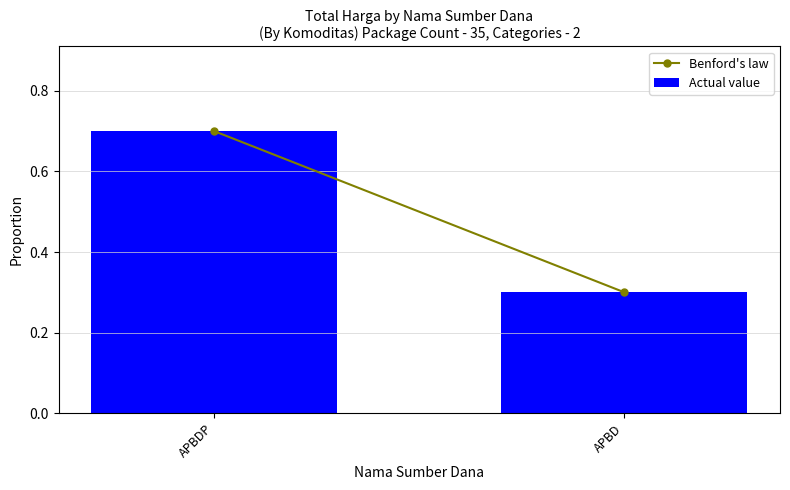

What is the sum of the values at APBDP and APBD?

1.0